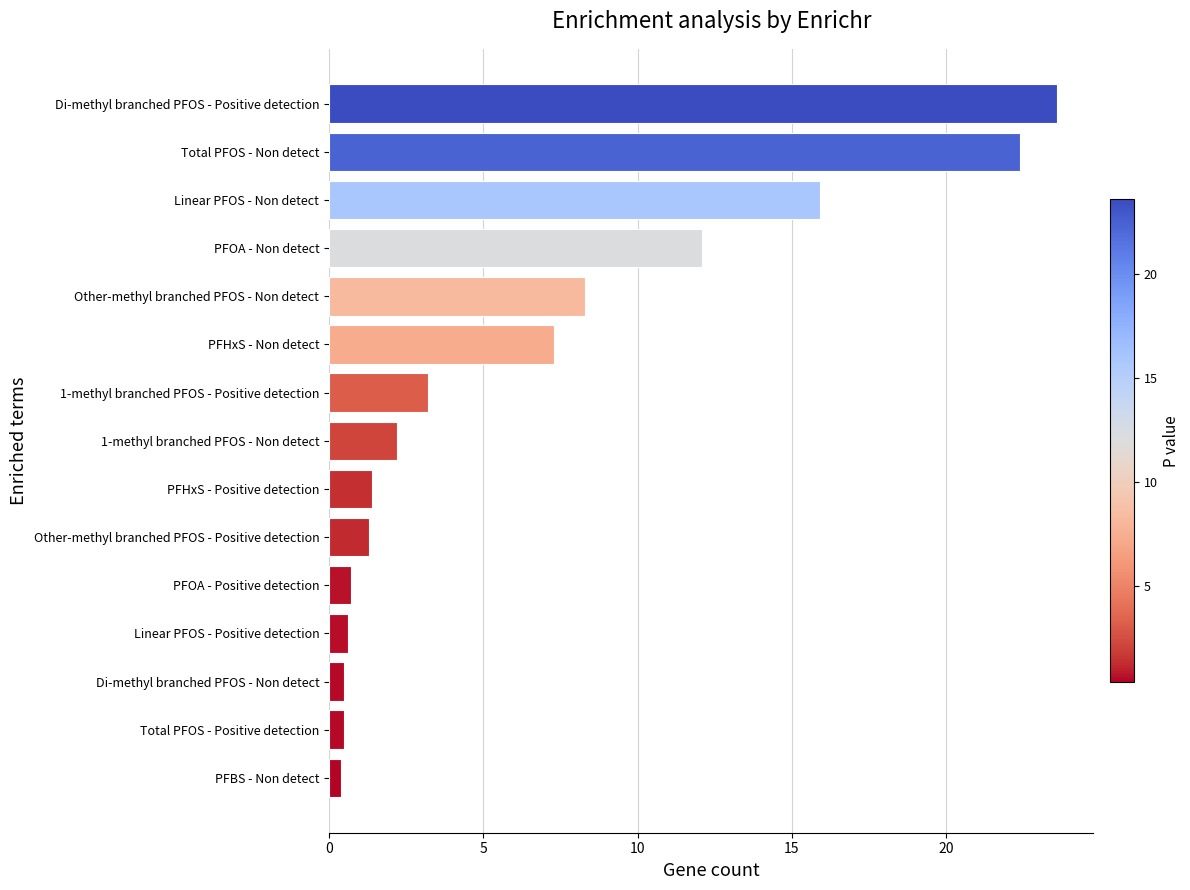

Read the value at PFOA - Non detect.

12.1